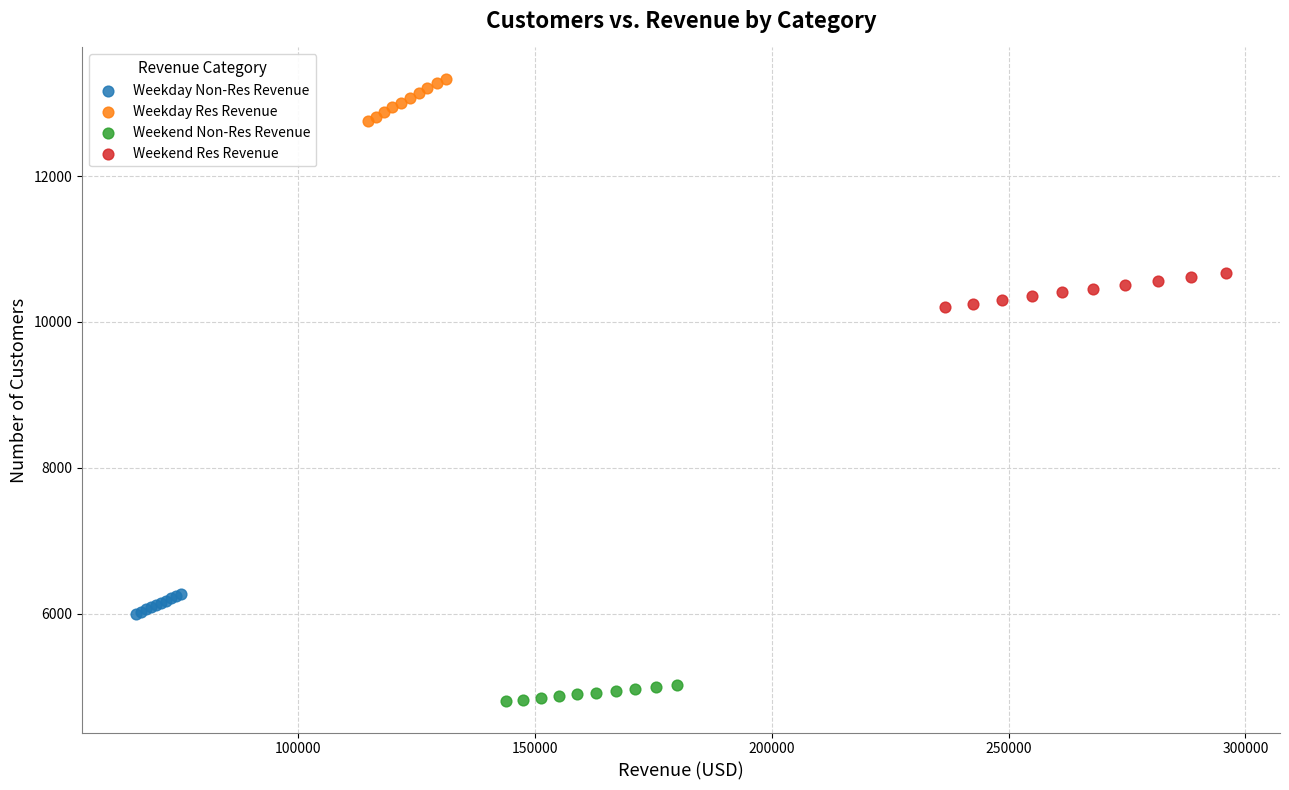

Which series contains the lowest Y value?

Weekend Non-Res Revenue